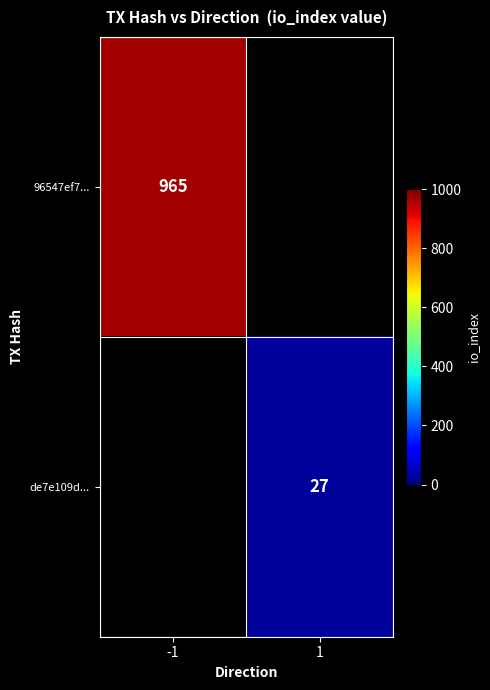

At how many categories does at least one series exceed 932?

1